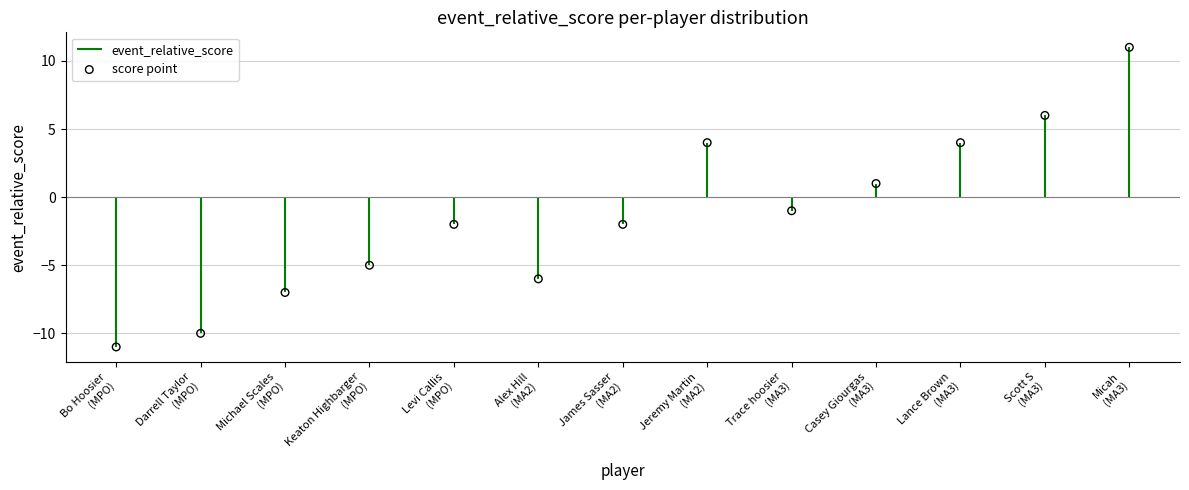

What is the change in value from James Sasser
(MA2) to Jeremy Martin
(MA2)?

+6